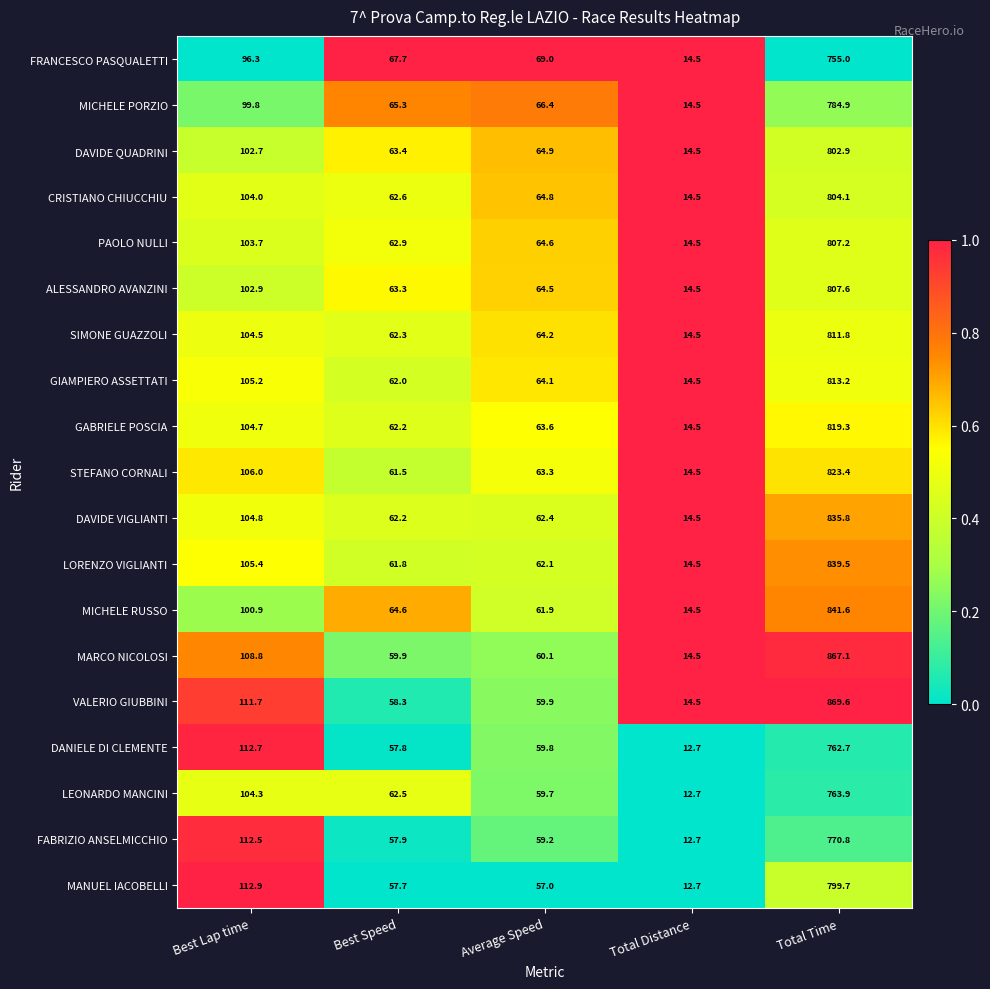

Which series has the widest spread of values?

VALERIO GIUBBINI